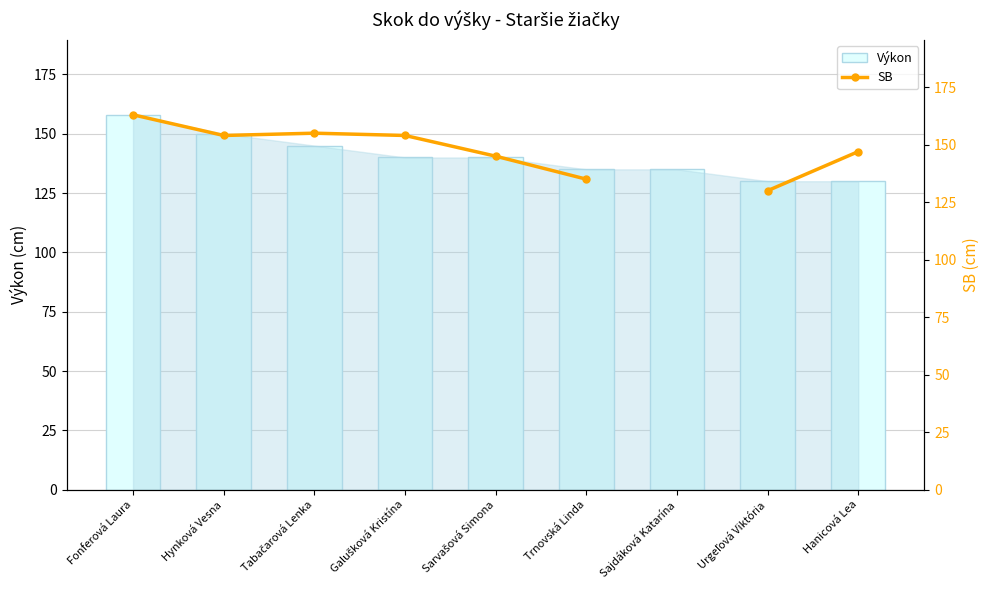

The value of Výkon at Sajdáková Katarína is 81. True or false?

False